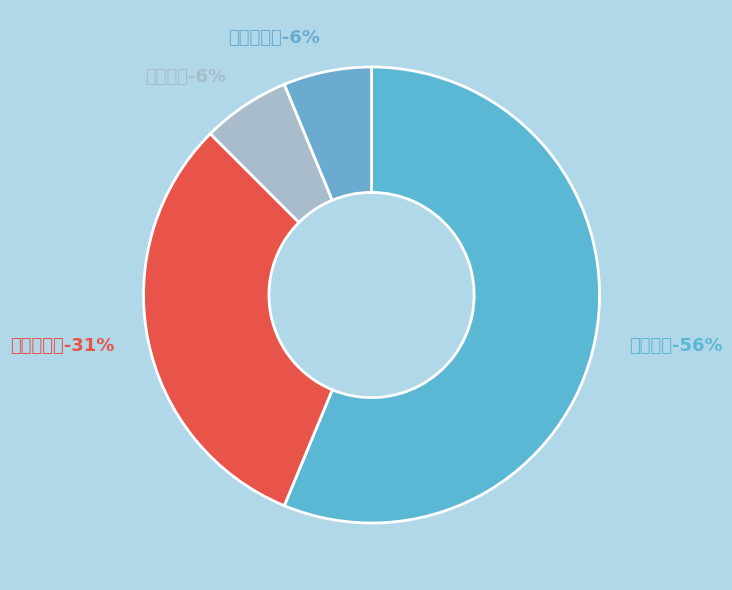

Do 骨伤一科 and 骨科二区 together represent more than half of the pie?

Yes